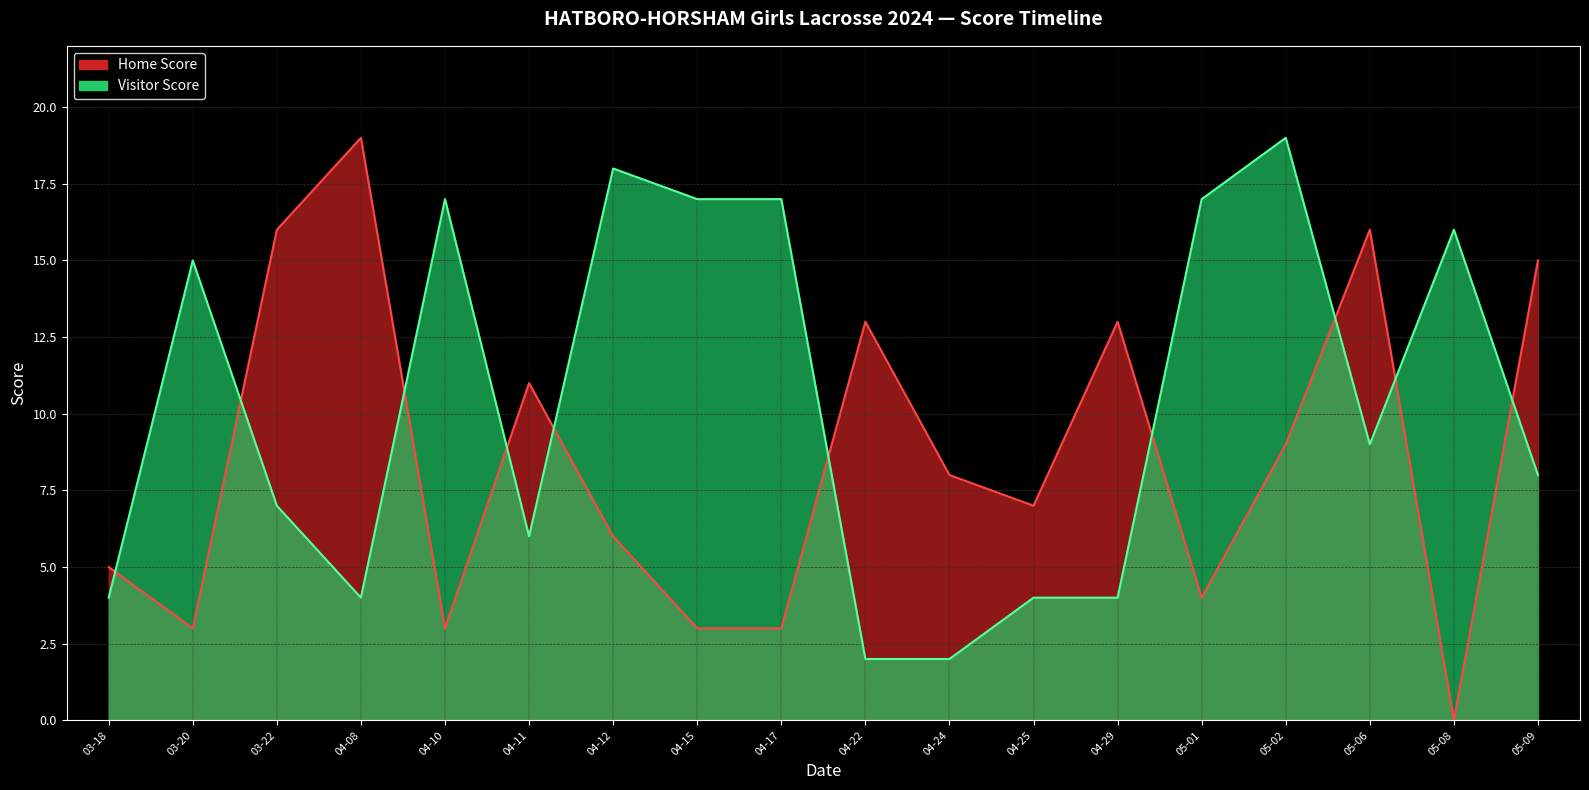

Where is the first local maximum for Home Score?

04-08